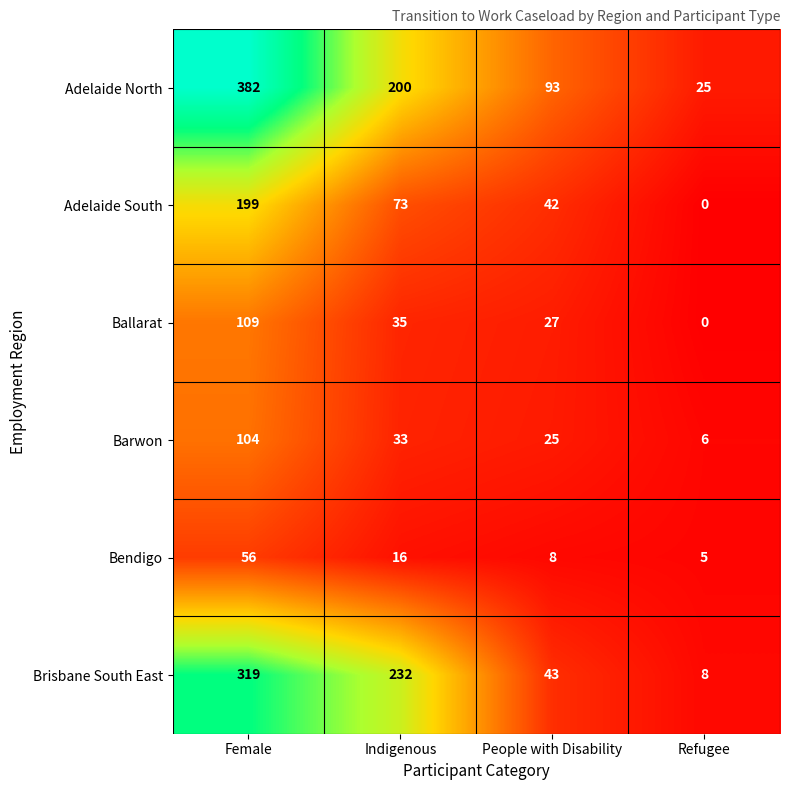

Which series changed the most between Female and Refugee?

Adelaide North